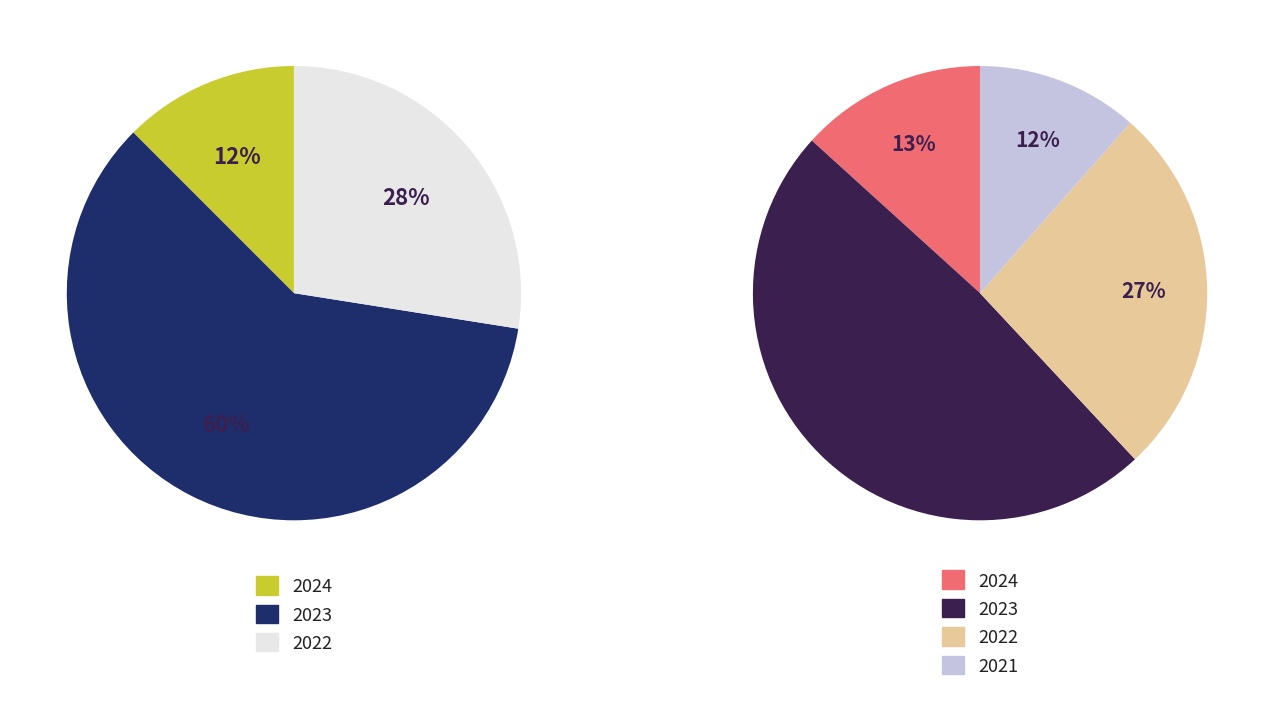

To the nearest percent, what is the average slice percentage?

33%